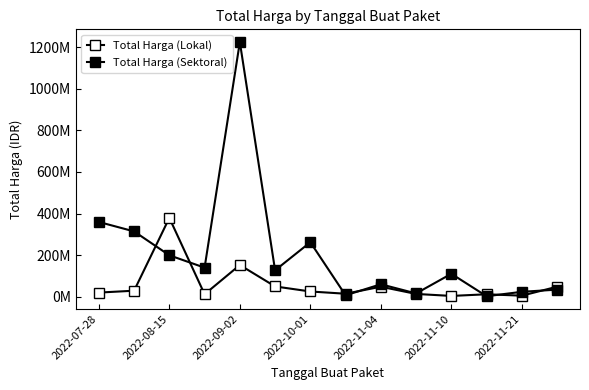

Reading left to right, what are all the values shown in this chart?

Total Harga (Lokal): 19950000	29000000	379075000	12000000	152477000	49478000	25200000	14400000	48140000	13442000	3825000	11800000	5093000	48140000
Total Harga (Sektoral): 359500000	314121780	199200000	139800000	1224682000	127000000	262118150	6936000	59935000	15787200	110389990	2395750	23680800	34132505